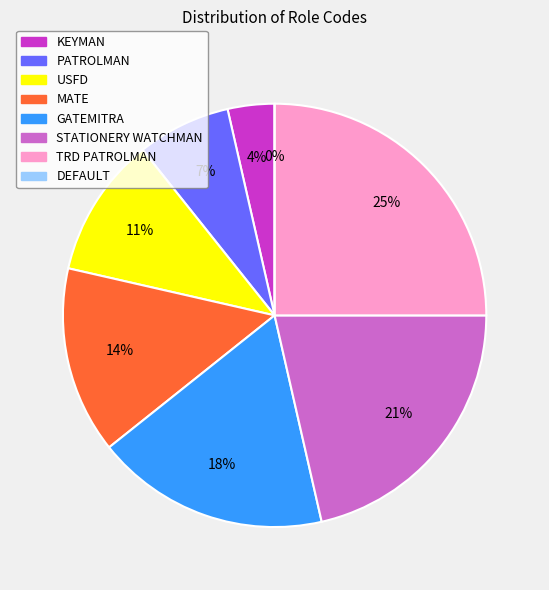

Rank the categories by value from lowest to highest.

DEFAULT, KEYMAN, PATROLMAN, USFD, MATE, GATEMITRA, STATIONERY WATCHMAN, TRD PATROLMAN